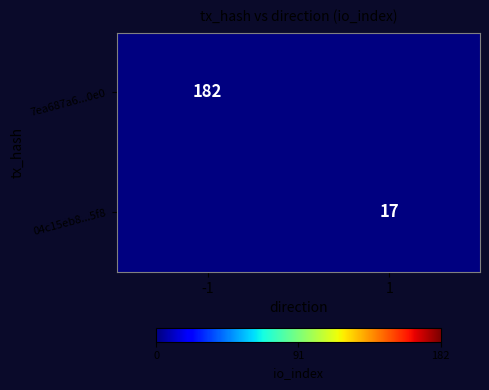

Is it true that 04c15eb8...5f8 equals 17 at 1?

True